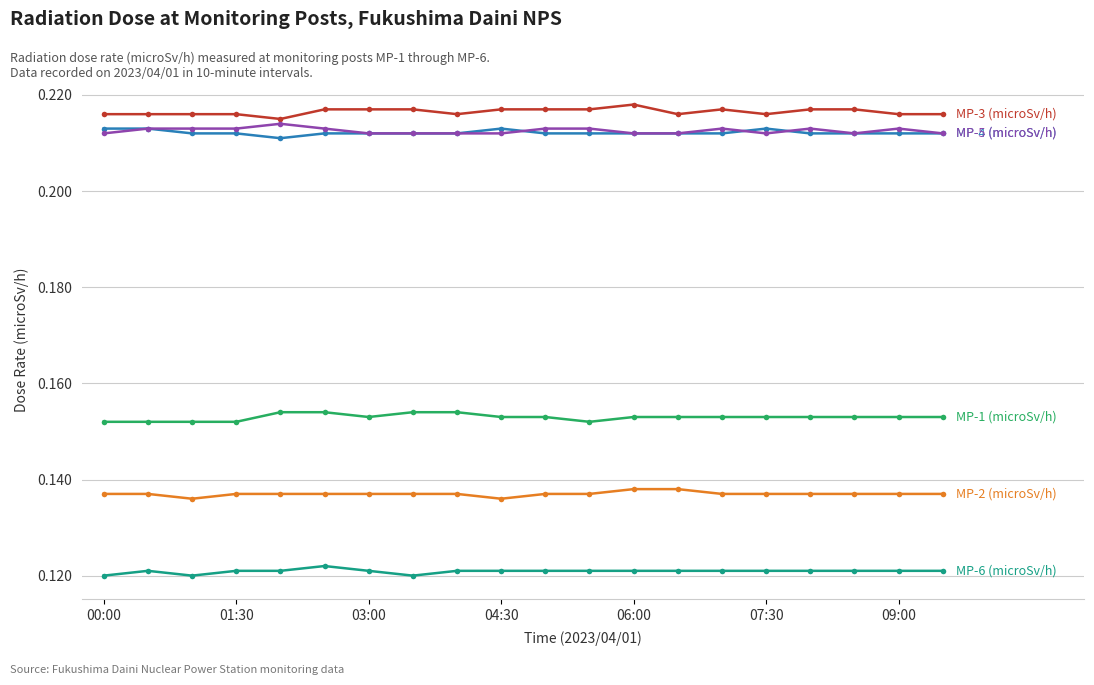

How many distinct data groups are displayed?

6